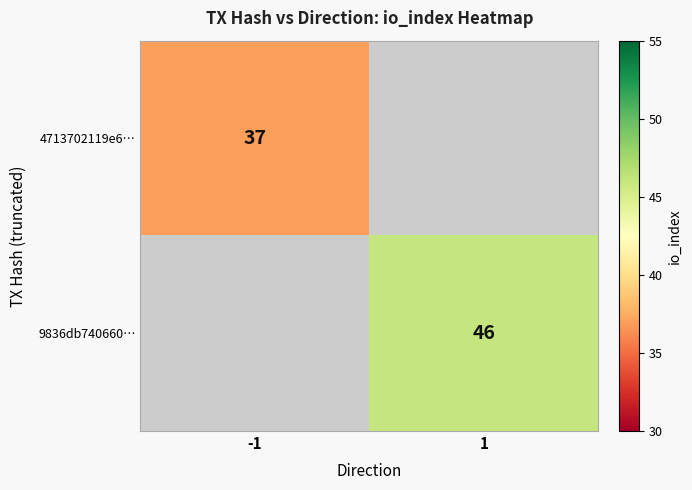

True or false: 9836db740660… has a value of 67 at 1.

False